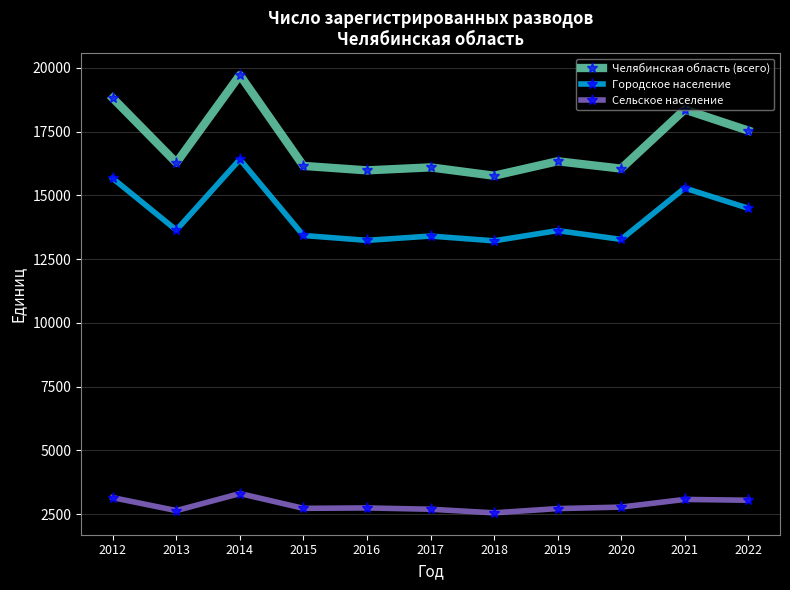

Which label corresponds to the largest value in the chart?

2014